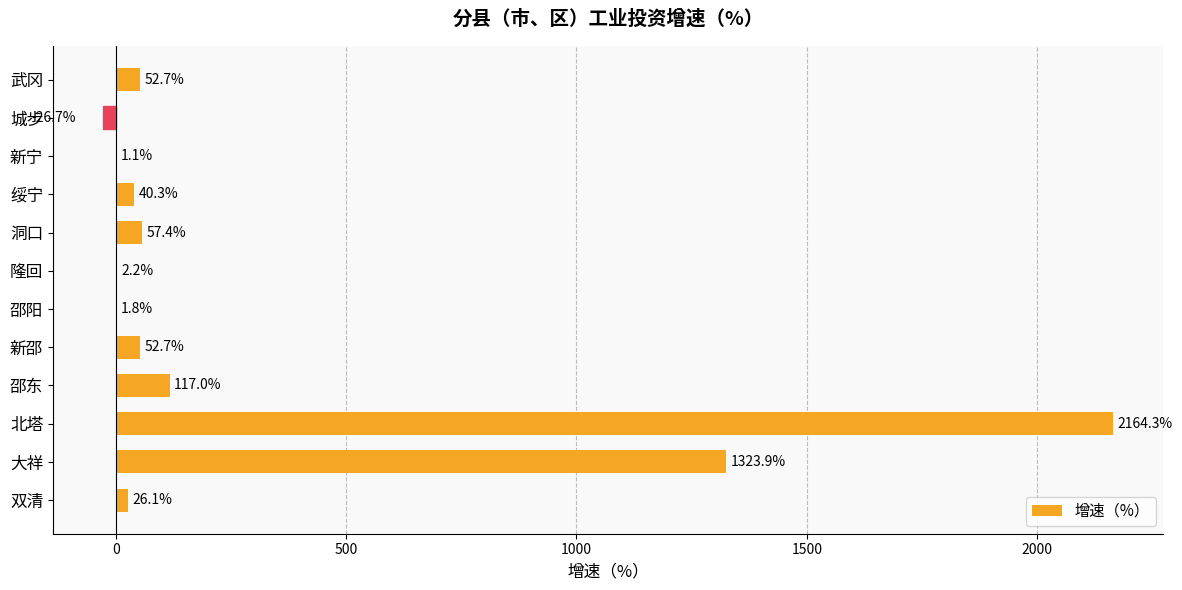

Which has a higher value, 邵阳 or 双清?

双清